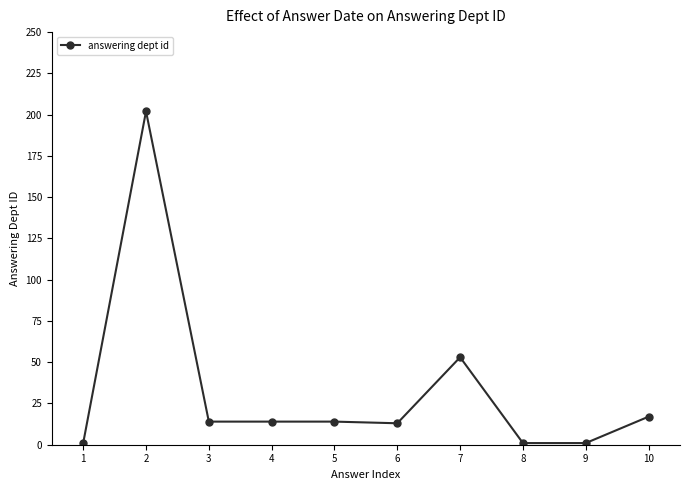

What is the change in value from 3 to 7?

+39